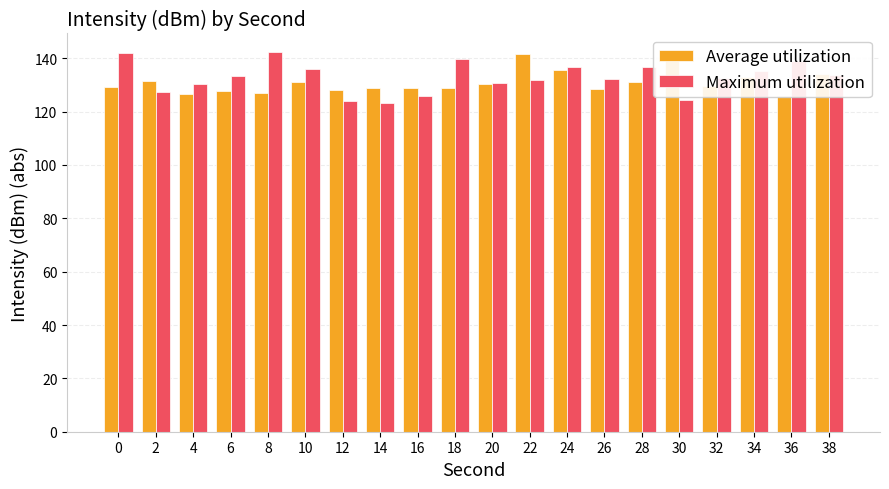

Which series has the largest total across all categories?

Maximum utilization